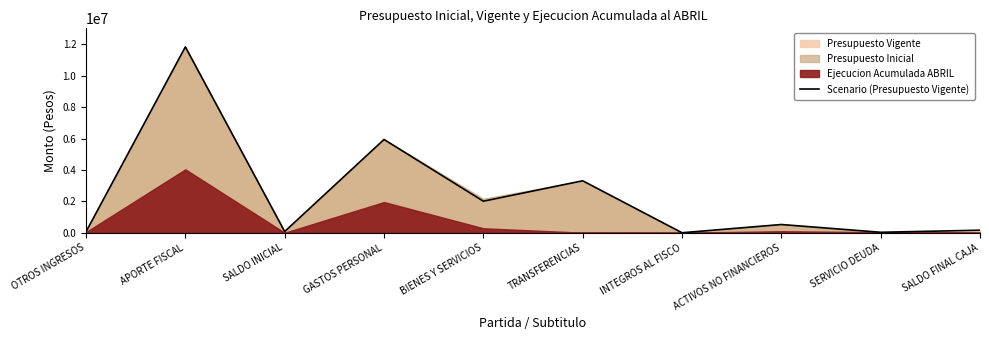

The chart shows a value of 14037 at SERVICIO DEUDA. True or false?

False